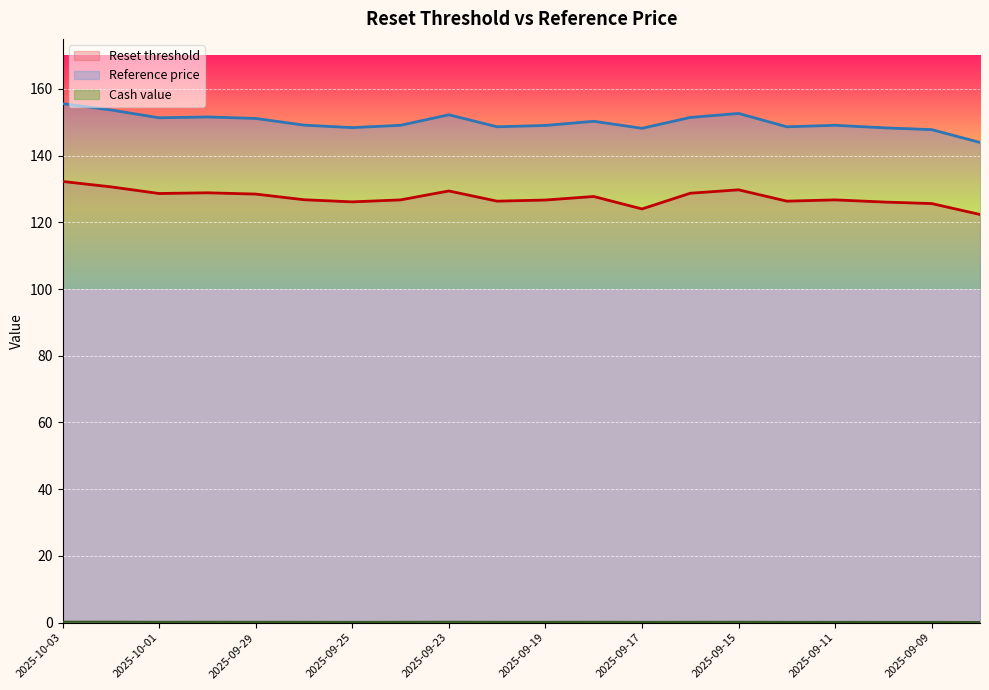

Reading left to right, list all the values displayed in this chart.

Reset threshold: 132.3	130.6	128.6	128.9	128.5	126.8	126.1	126.7	129.4	126.4	126.7	127.8	124.0	128.7	129.8	126.4	126.7	126.1	125.6	122.4
Reference price: 155.6	153.7	151.3	151.6	151.2	149.2	148.4	149.1	152.2	148.7	149.1	150.3	148.2	151.4	152.7	148.7	149.1	148.3	147.8	143.9
Cash value: 0.3	0.3	0.2	0.2	0.2	0.2	0.2	0.2	0.2	0.2	0.2	0.2	0.2	0.2	0.2	0.2	0.2	0.2	0.2	0.2